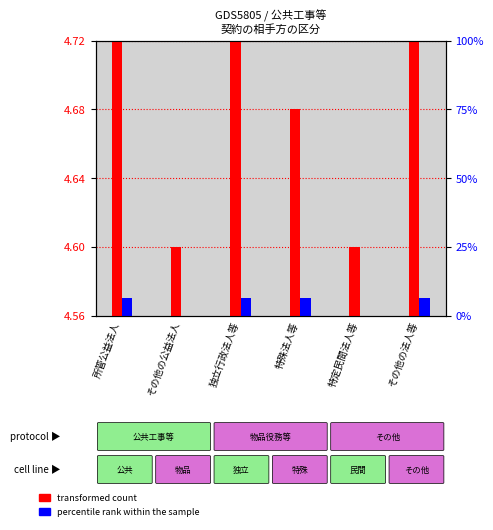

Rank the series at その他の公益法人 from highest to lowest value.

transformed count, percentile rank within the sample